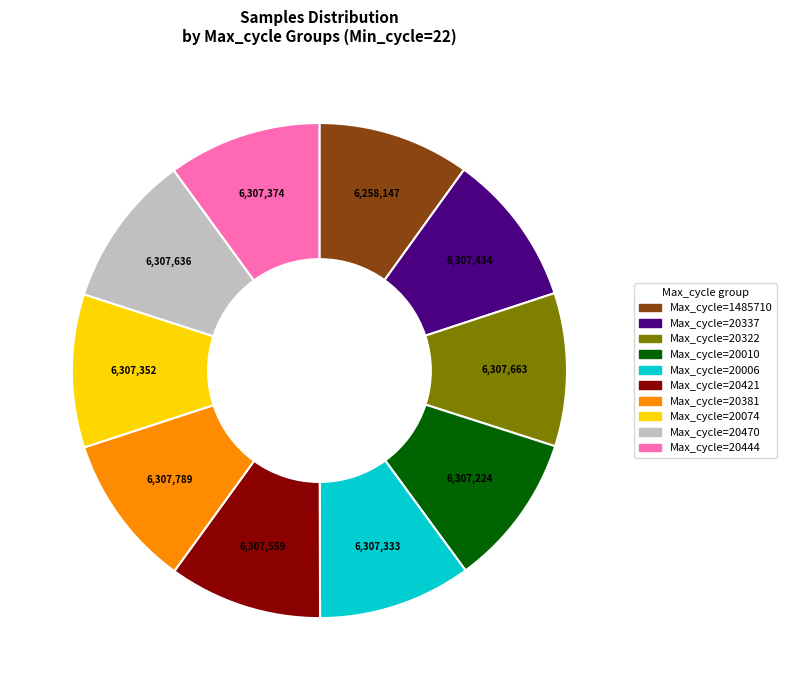

Is there any slice that represents more than half of the pie?

No